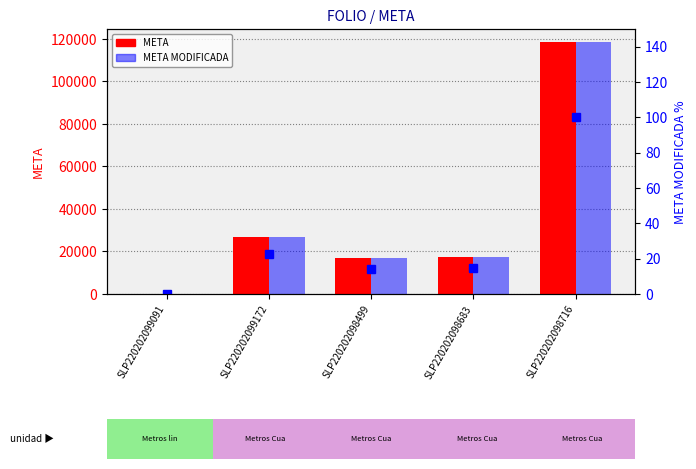

At which label is META closest to 59442?

SLP220202099172